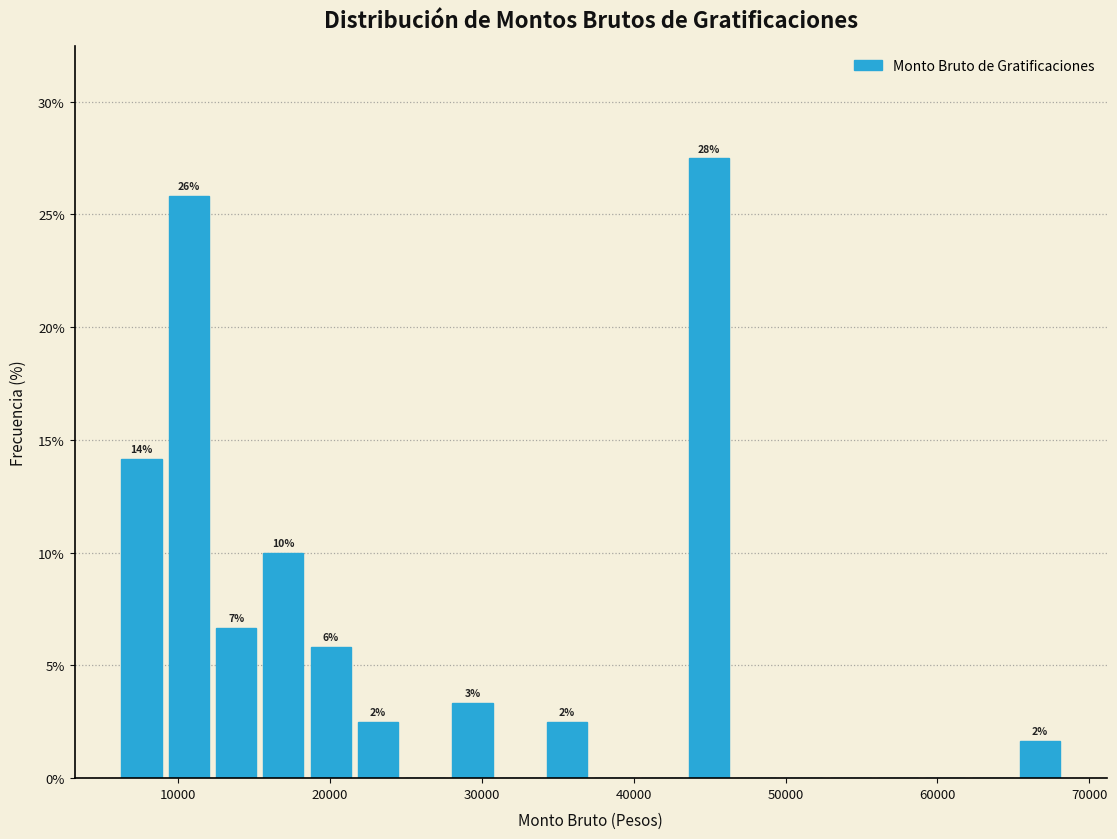

Read against the x-axis, roughly where is the centre of the tallest bar?

45000